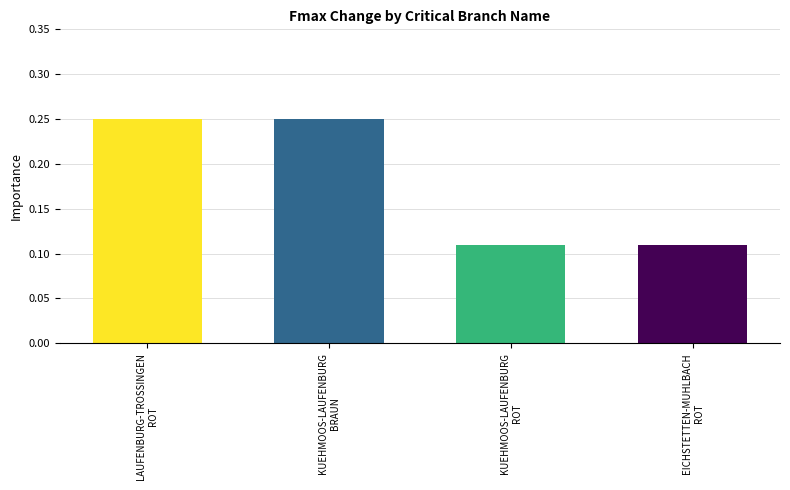

How many values are between 0 and 1?

4